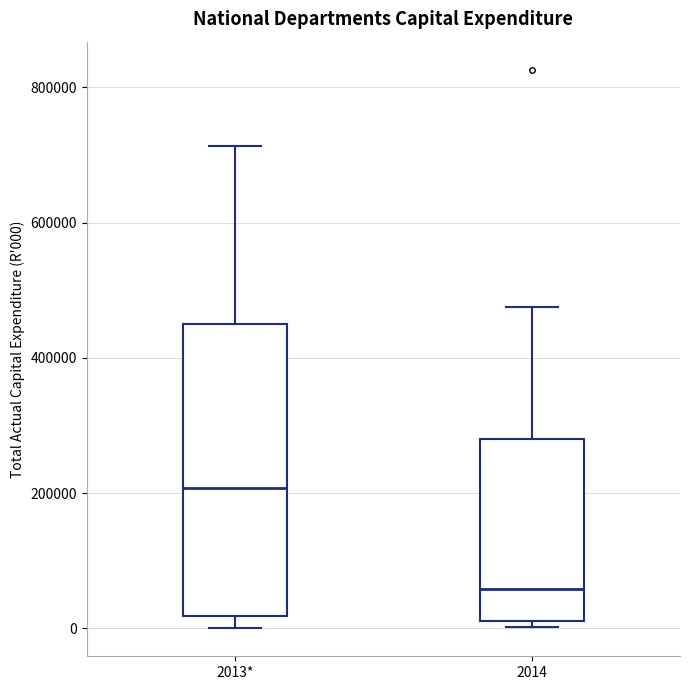

Reading left to right, read every box against the y-axis: the position of its median line, the range the box covers, and the ends of its whiskers. The values are not printed on the chart, so give them approximately, as read against the axis.

2013*: median 200000, box 20000 to 460000, whiskers 0 to 720000
2014: median 60000, box 20000 to 280000, whiskers 0 to 480000